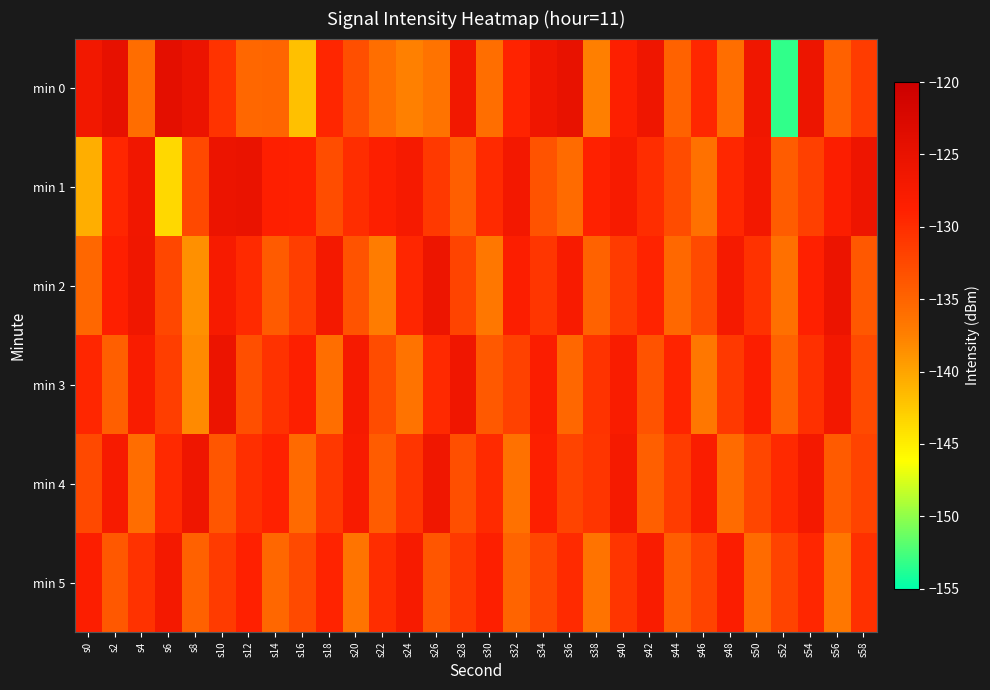

Reading left to right, what are all the values shown in this chart?

min 0: s0=-126.6	s2=-124.7	s4=-135.8	s6=-124.3	s8=-125.6	s10=-130.5	s12=-135.2	s14=-135.2	s16=-142.0	s18=-129.4	s20=-133.1	s22=-136.0	s24=-137.6	s26=-136.3	s28=-126.7	s30=-135.9	s32=-129.1	s34=-126.3	s36=-125.0	s38=-137.4	s40=-128.6	s42=-126.1	s44=-134.8	s46=-129.5	s48=-135.9	s50=-126.4	s52=-153.2	s54=-125.7	s56=-134.7	s58=-131.5
min 1: s0=-140.7	s2=-129.3	s4=-126.4	s6=-143.6	s8=-132.5	s10=-125.6	s12=-125.3	s14=-128.6	s16=-128.8	s18=-132.9	s20=-130.0	s22=-128.5	s24=-127.3	s26=-131.2	s28=-134.5	s30=-129.8	s32=-126.7	s34=-133.4	s36=-135.6	s38=-128.9	s40=-127.4	s42=-130.1	s44=-132.8	s46=-136.2	s48=-129.5	s50=-126.8	s52=-134.3	s54=-131.7	s56=-128.4	s58=-125.9
min 2: s0=-135.2	s2=-128.7	s4=-126.3	s6=-132.4	s8=-138.6	s10=-127.5	s12=-129.8	s14=-134.1	s16=-131.6	s18=-126.9	s20=-133.5	s22=-137.2	s24=-129.4	s26=-125.8	s28=-132.1	s30=-136.7	s32=-128.3	s34=-130.9	s36=-127.6	s38=-134.8	s40=-131.3	s42=-129.1	s44=-135.4	s46=-132.7	s48=-127.2	s50=-130.5	s52=-136.1	s54=-128.8	s56=-125.5	s58=-133.9
min 3: s0=-129.3	s2=-134.6	s4=-127.8	s6=-131.5	s8=-138.2	s10=-125.7	s12=-133.1	s14=-130.4	s16=-128.6	s18=-135.9	s20=-127.3	s22=-132.8	s24=-136.4	s26=-129.7	s28=-126.2	s30=-134.0	s32=-131.8	s34=-128.1	s36=-135.3	s38=-130.6	s40=-127.9	s42=-133.5	s44=-129.2	s46=-136.7	s48=-131.1	s50=-128.4	s52=-134.9	s54=-130.3	s56=-126.8	s58=-132.6
min 4: s0=-132.5	s2=-127.4	s4=-135.8	s6=-129.6	s8=-126.1	s10=-133.7	s12=-130.2	s14=-128.9	s16=-135.5	s18=-131.0	s20=-127.6	s22=-134.3	s24=-130.8	s26=-126.4	s28=-133.0	s30=-129.8	s32=-136.2	s34=-128.5	s36=-132.1	s38=-130.7	s40=-127.2	s42=-134.6	s44=-131.4	s46=-128.0	s48=-135.7	s50=-132.3	s52=-129.6	s54=-126.9	s56=-134.2	s58=-131.9
min 5: s0=-128.3	s2=-133.9	s4=-130.5	s6=-127.1	s8=-134.7	s10=-131.3	s12=-128.8	s14=-135.2	s16=-132.6	s18=-129.1	s20=-136.5	s22=-130.0	s24=-127.4	s26=-133.8	s28=-131.2	s30=-128.6	s32=-135.0	s34=-132.4	s36=-129.8	s38=-136.3	s40=-130.7	s42=-127.8	s44=-134.4	s46=-131.9	s48=-128.2	s50=-135.6	s52=-132.0	s54=-129.4	s56=-136.8	s58=-130.3